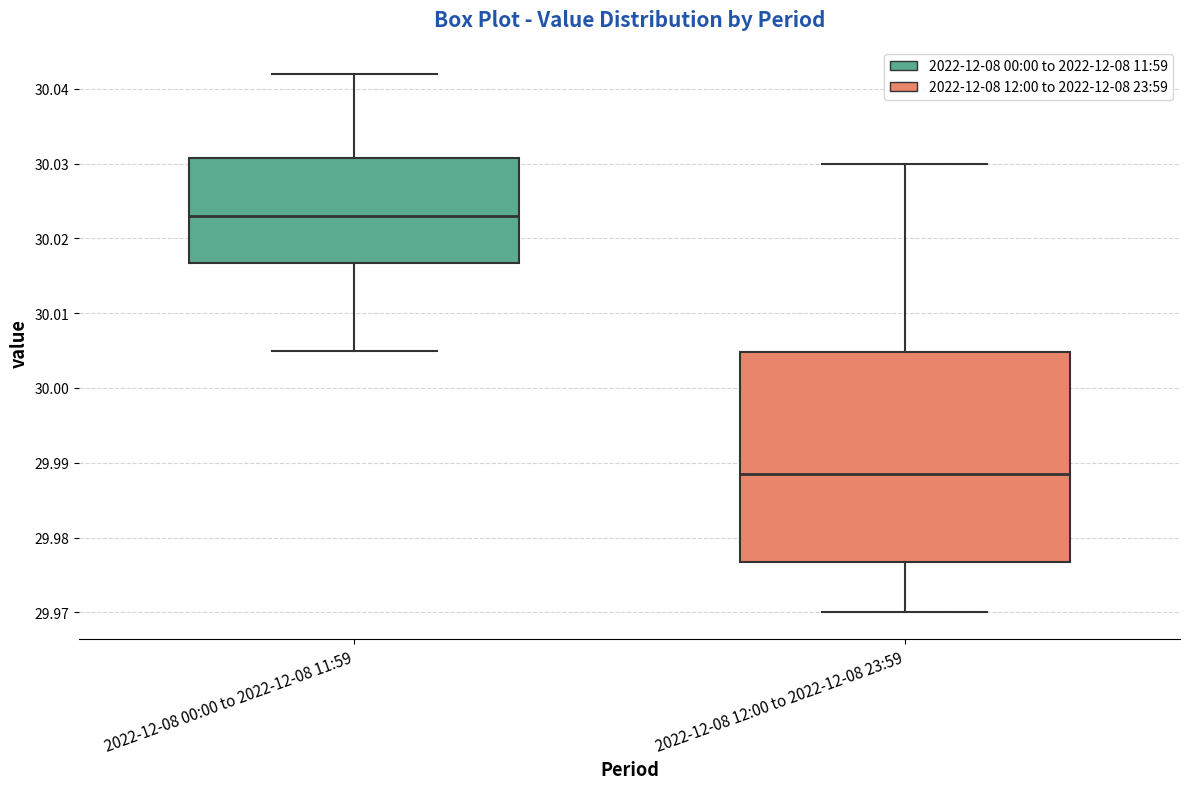

Which box has the highest median line?

2022-12-08 00:00 to 2022-12-08 11:59